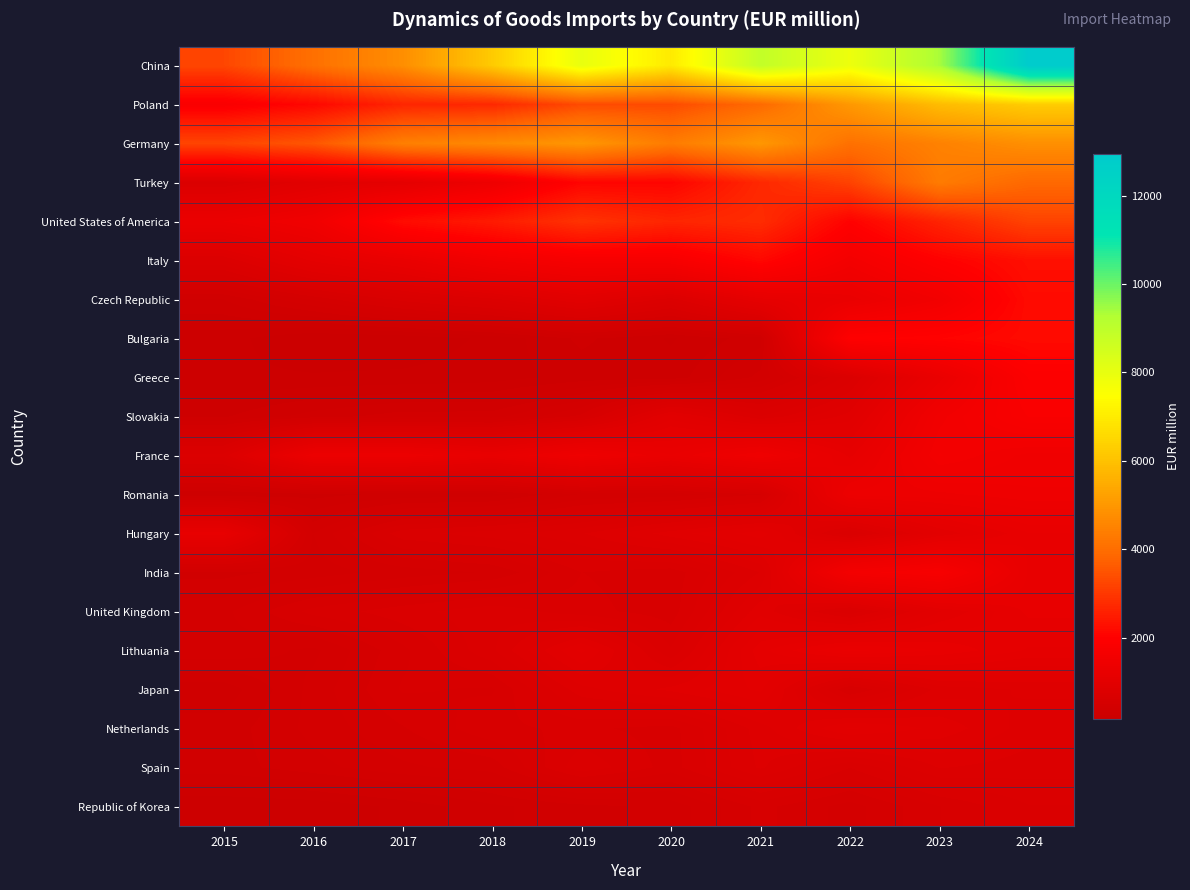

Reading right to left, transcribe all the data shown in this chart.

China: 2024=12937.2	2023=9376.2	2022=7877.6	2021=8892.8	2020=6981.1	2019=7968.3	2018=6209.4	2017=4774.7	2016=4062.1	2015=3247.0
Poland: 2024=6255.1	2023=5868.0	2022=5025.4	2021=3918.9	2020=3332.3	2019=3330.6	2018=2708.2	2017=2658.7	2016=2124.8	2015=1821.6
Germany: 2024=4804.8	2023=4478.6	2022=4083.2	2021=4993.2	2020=4339.5	2019=4982.9	2018=4676.2	2017=4424.4	2016=3538.6	2015=3225.1
Turkey: 2024=3888.4	2023=4323.6	2022=3185.0	2021=2707.1	2020=2072.2	2019=2069.4	2018=1408.1	2017=1070.5	2016=956.3	2015=735.6
United States of America: 2024=3195.0	2023=2629.4	2022=2020.8	2021=2791.6	2020=2658.0	2019=2905.8	2018=2471.1	2017=2204.7	2016=1496.8	2015=1304.5
Italy: 2024=2274.8	2023=1999.2	2022=1602.3	2021=2123.4	2020=1730.4	2019=1708.2	2018=1554.3	2017=1254.1	2016=1067.2	2015=749.5
Czech Republic: 2024=2186.2	2023=1554.9	2022=1266.8	2021=1126.8	2020=772.9	2019=970.5	2018=785.8	2017=676.5	2016=511.9	2015=354.4
Bulgaria: 2024=2181.4	2023=2050.7	2022=1973.6	2021=334.7	2020=249.7	2019=317.2	2018=218.3	2017=165.4	2016=155.4	2015=226.7
Greece: 2024=1910.0	2023=1271.0	2022=730.9	2021=421.6	2020=275.9	2019=276.4	2018=230.3	2017=216.5	2016=211.9	2015=214.8
Slovakia: 2024=1807.4	2023=1529.8	2022=927.7	2021=758.3	2020=984.6	2019=569.2	2018=430.3	2017=431.4	2016=377.5	2015=298.4
France: 2024=1485.2	2023=1609.2	2022=1139.3	2021=1465.2	2020=1256.3	2019=1438.7	2018=1214.7	2017=1356.8	2016=1351.4	2015=772.3
Romania: 2024=1445.9	2023=1389.6	2022=1372.5	2021=552.8	2020=474.4	2019=460.2	2018=332.5	2017=320.0	2016=285.4	2015=260.5
Hungary: 2024=1201.4	2023=1006.6	2022=700.0	2021=1033.0	2020=931.5	2019=799.0	2018=730.8	2017=687.5	2016=453.6	2015=1190.0
India: 2024=1194.7	2023=1731.8	2022=1616.6	2021=806.2	2020=624.1	2019=655.3	2018=511.2	2017=475.5	2016=427.1	2015=387.7
United Kingdom: 2024=1166.4	2023=1001.3	2022=713.4	2021=938.1	2020=625.5	2019=673.9	2018=738.1	2017=684.5	2016=621.9	2015=491.5
Lithuania: 2024=1097.5	2023=1198.0	2022=1271.7	2021=1086.9	2020=710.5	2019=1017.1	2018=743.8	2017=591.2	2016=441.6	2015=492.9
Japan: 2024=862.3	2023=824.4	2022=596.3	2021=1016.5	2020=917.6	2019=837.3	2018=597.7	2017=610.8	2016=472.2	2015=323.3
Netherlands: 2024=829.9	2023=939.9	2022=1012.6	2021=830.6	2020=634.4	2019=666.0	2018=641.5	2017=550.1	2016=471.1	2015=376.3
Spain: 2024=777.3	2023=808.4	2022=656.4	2021=813.6	2020=632.2	2019=742.6	2018=525.7	2017=494.7	2016=436.2	2015=382.2
Republic of Korea: 2024=702.0	2023=603.1	2022=483.6	2021=570.9	2020=422.2	2019=387.5	2018=344.3	2017=268.1	2016=218.7	2015=209.3